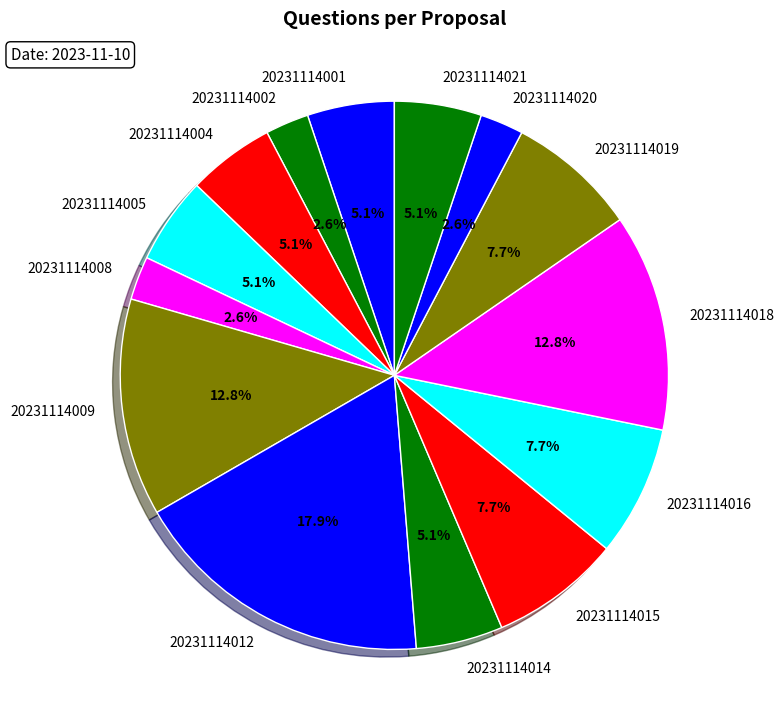

The 20231114005 slice represents 10% of the pie. True or false?

False